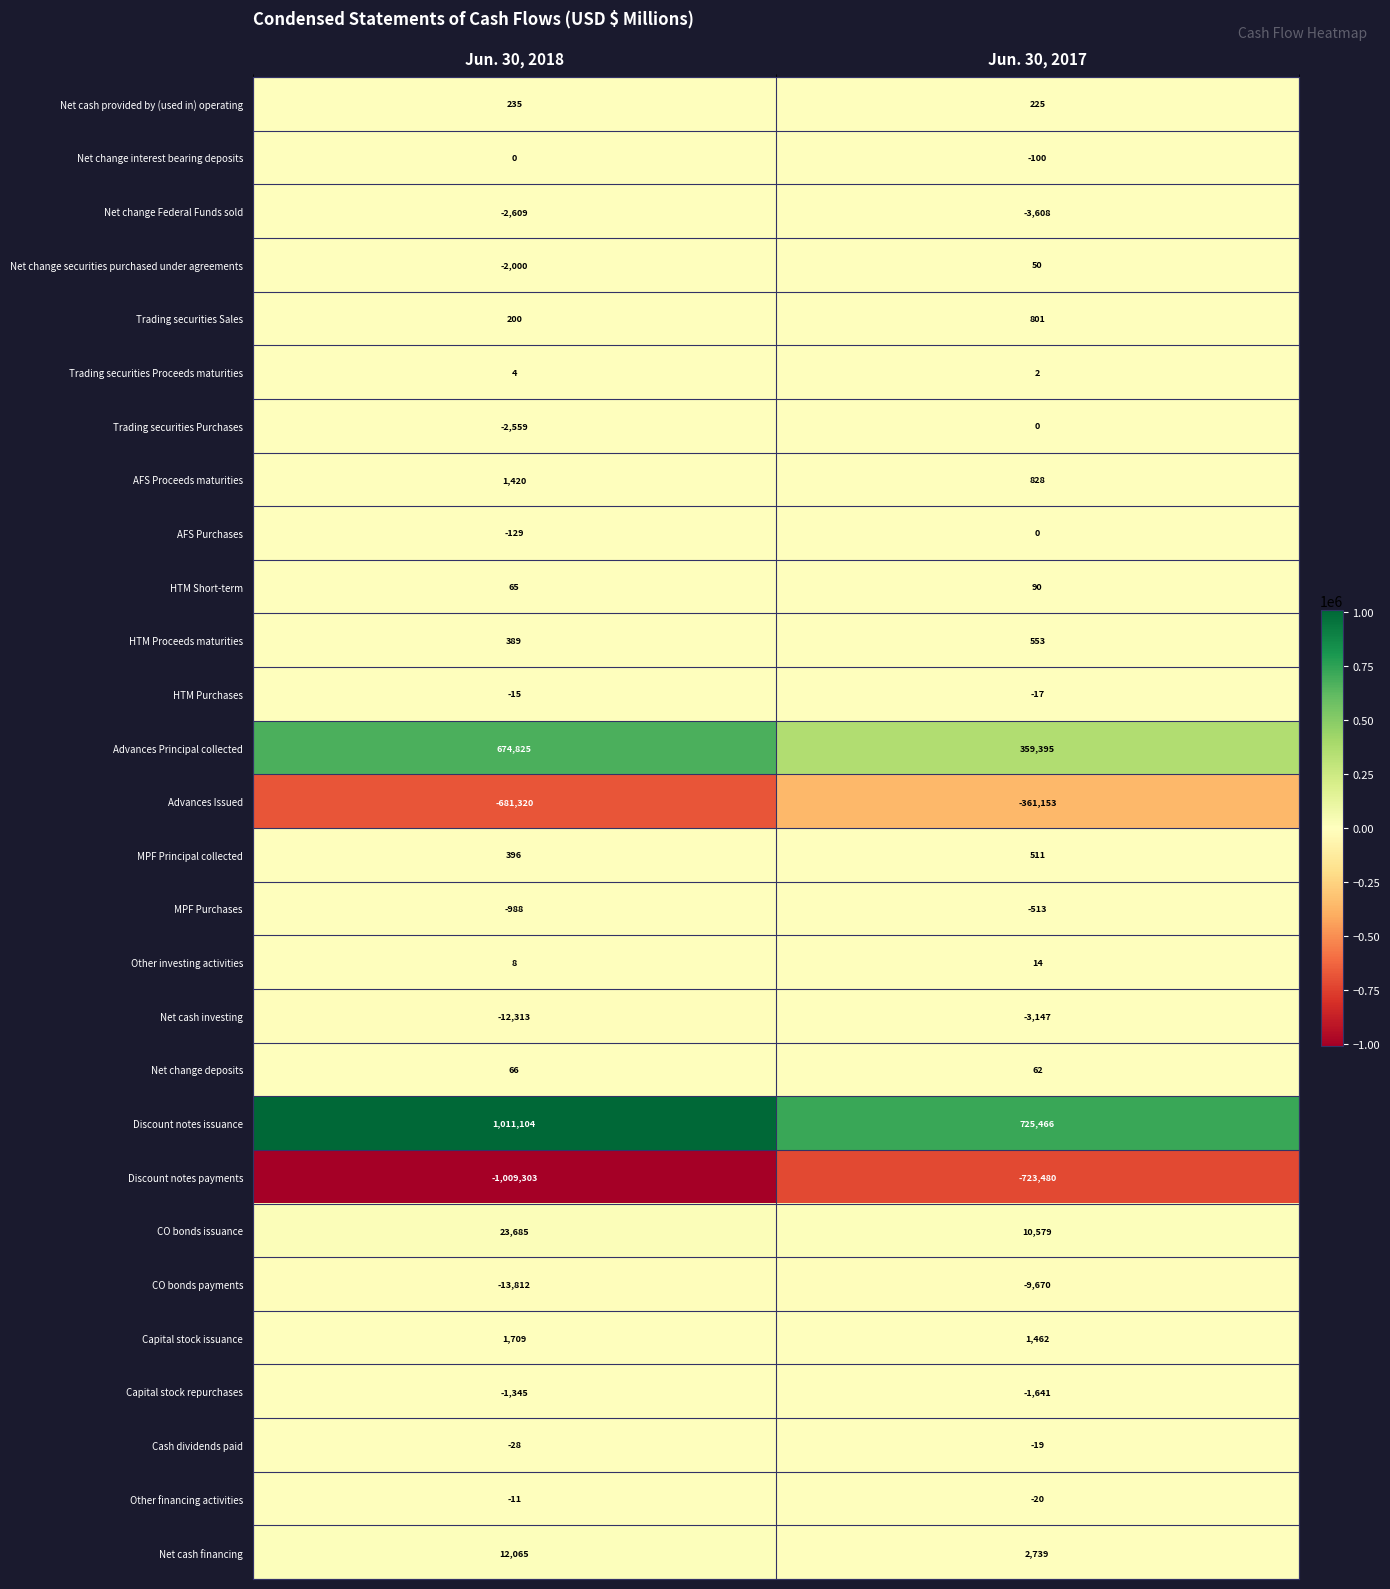

At which label is Other financing activities closest to -15?

Jun. 30, 2018